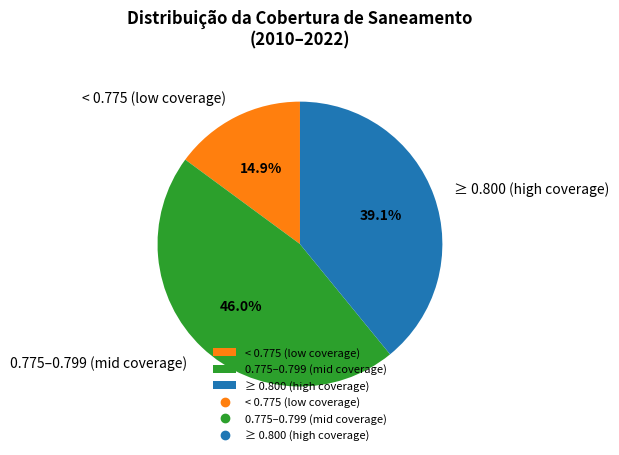

Combined, what portion of the pie is 0.775–0.799 (mid coverage) and ≥ 0.800 (high coverage)?

85.1%